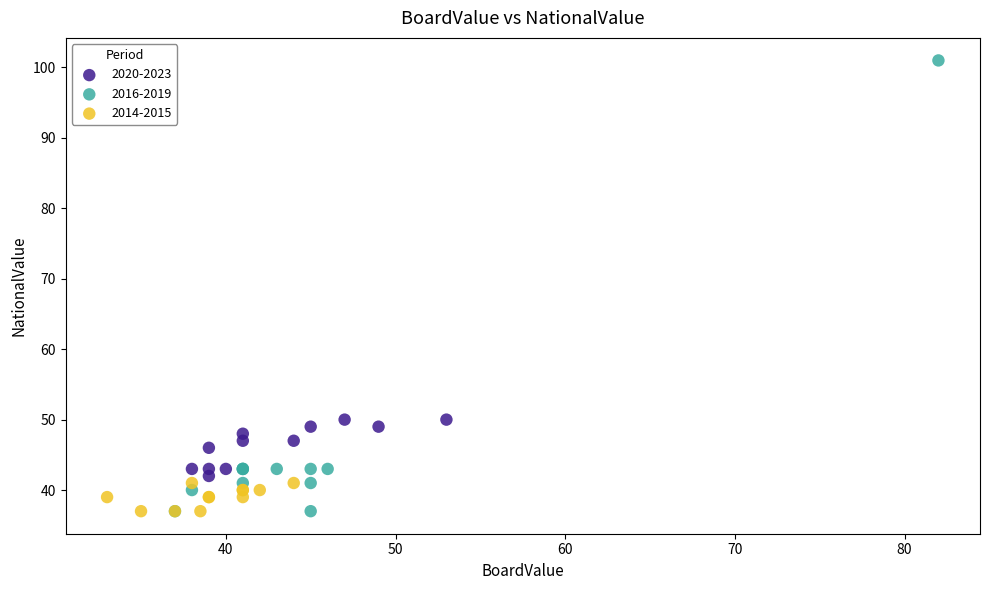

Which series has the largest Y range (max minus min)?

2016-2019